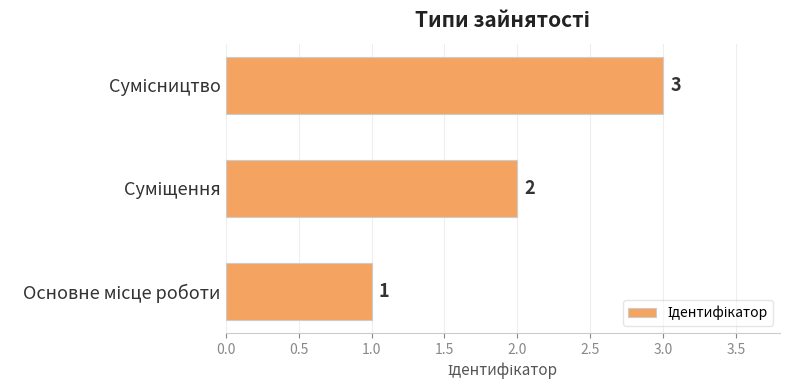

What is the maximum value shown in the chart?

3